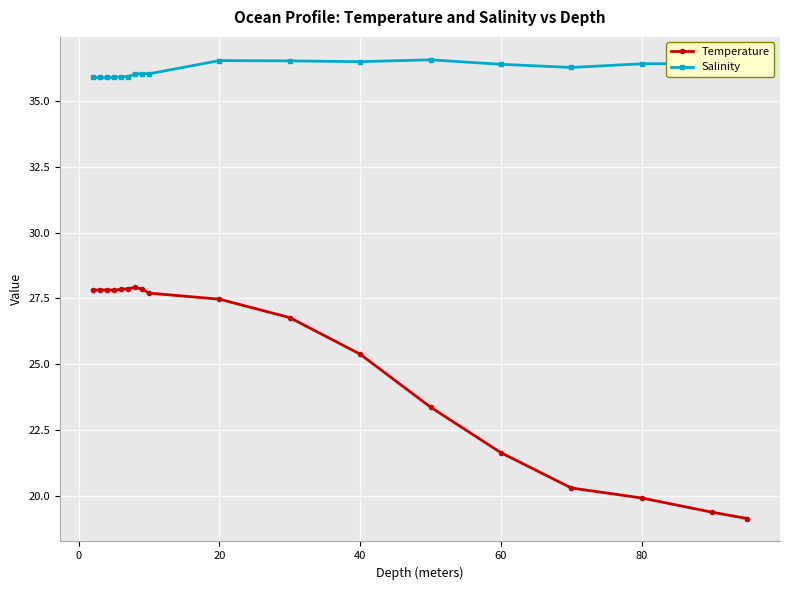

What is the highest value of the Temperature series?

27.9